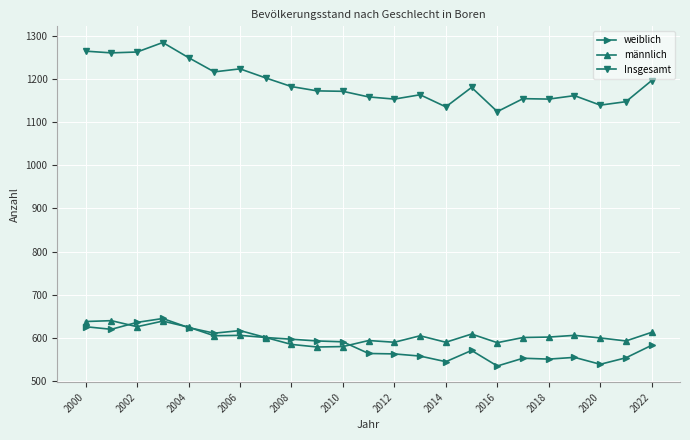

At how many categories does at least one series exceed 601?

23